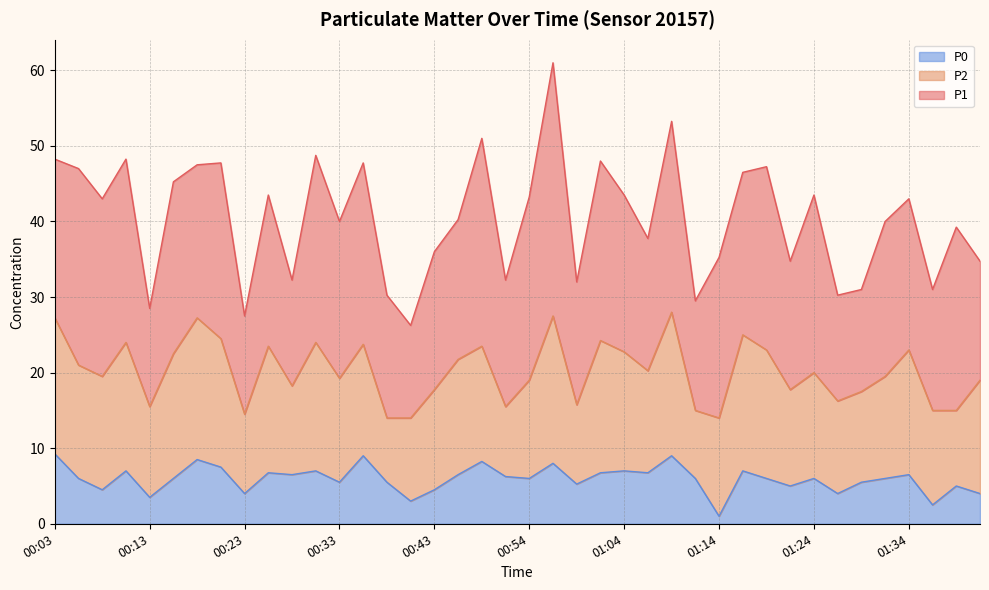

Rank the series by their maximum value, from lowest to highest.

P0, P2, P1